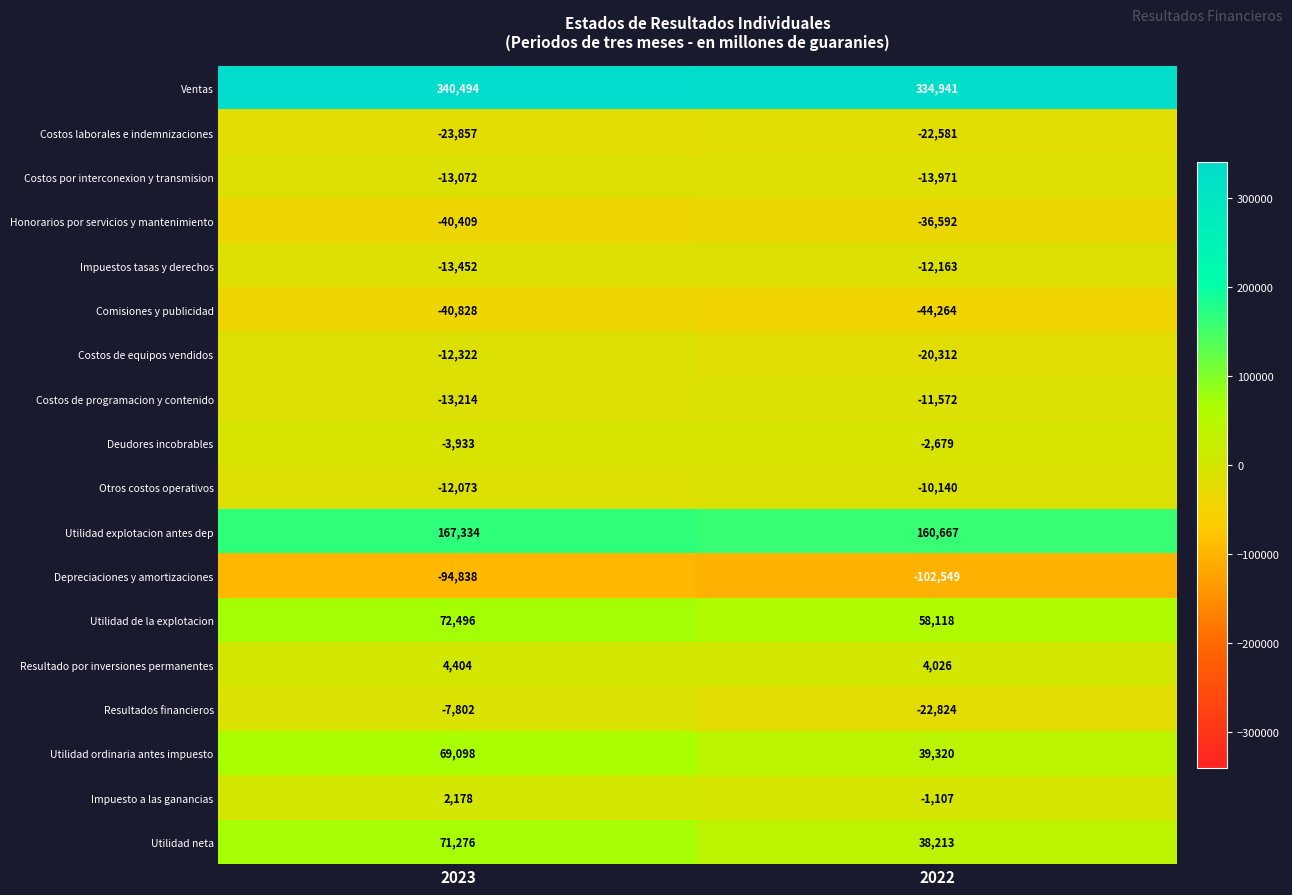

How many categories are shown in the chart?

2